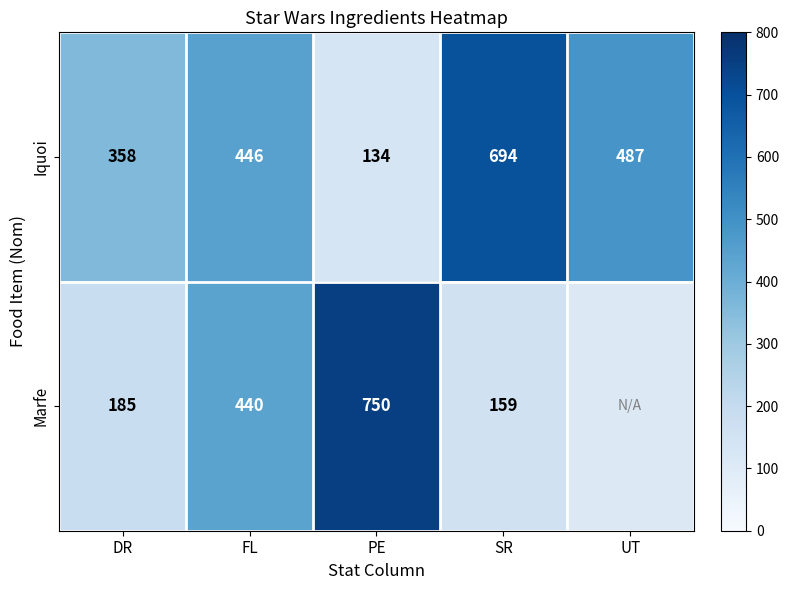

What is the difference between the maximum and minimum values in the Iquoi series?

560